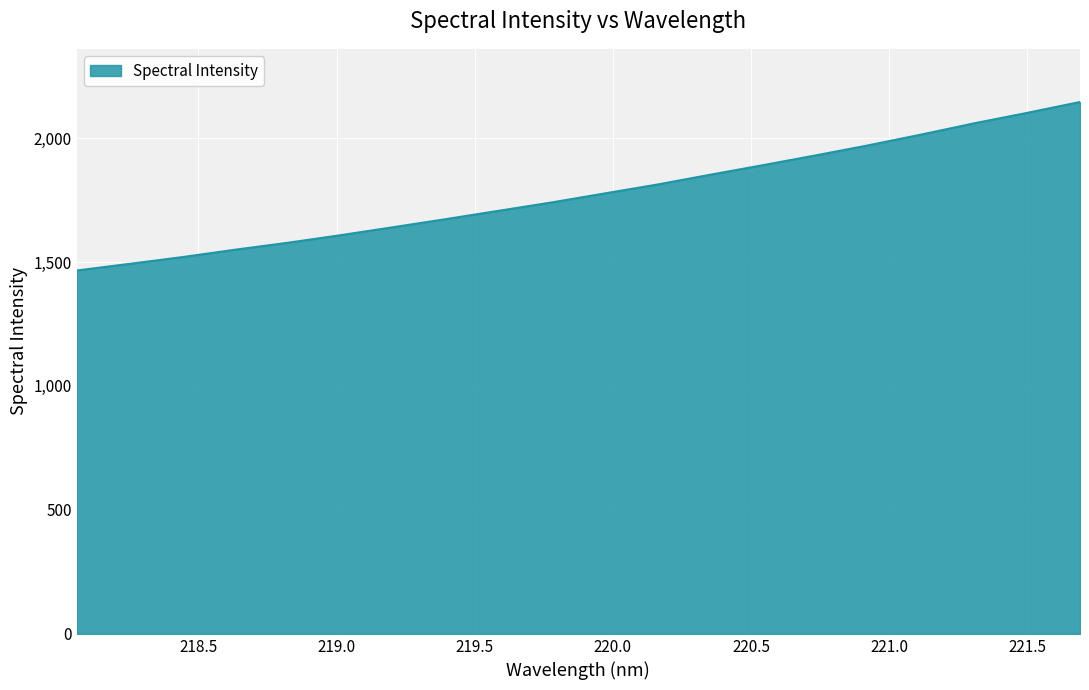

What is the difference between the maximum and minimum values?

679.5